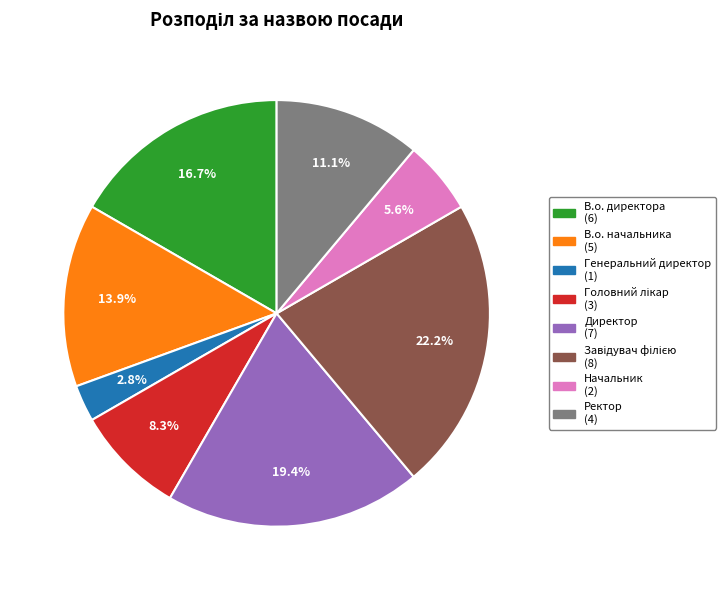

To the nearest percent, what is the difference between the В.о. директора and Начальник slice percentages?

11%